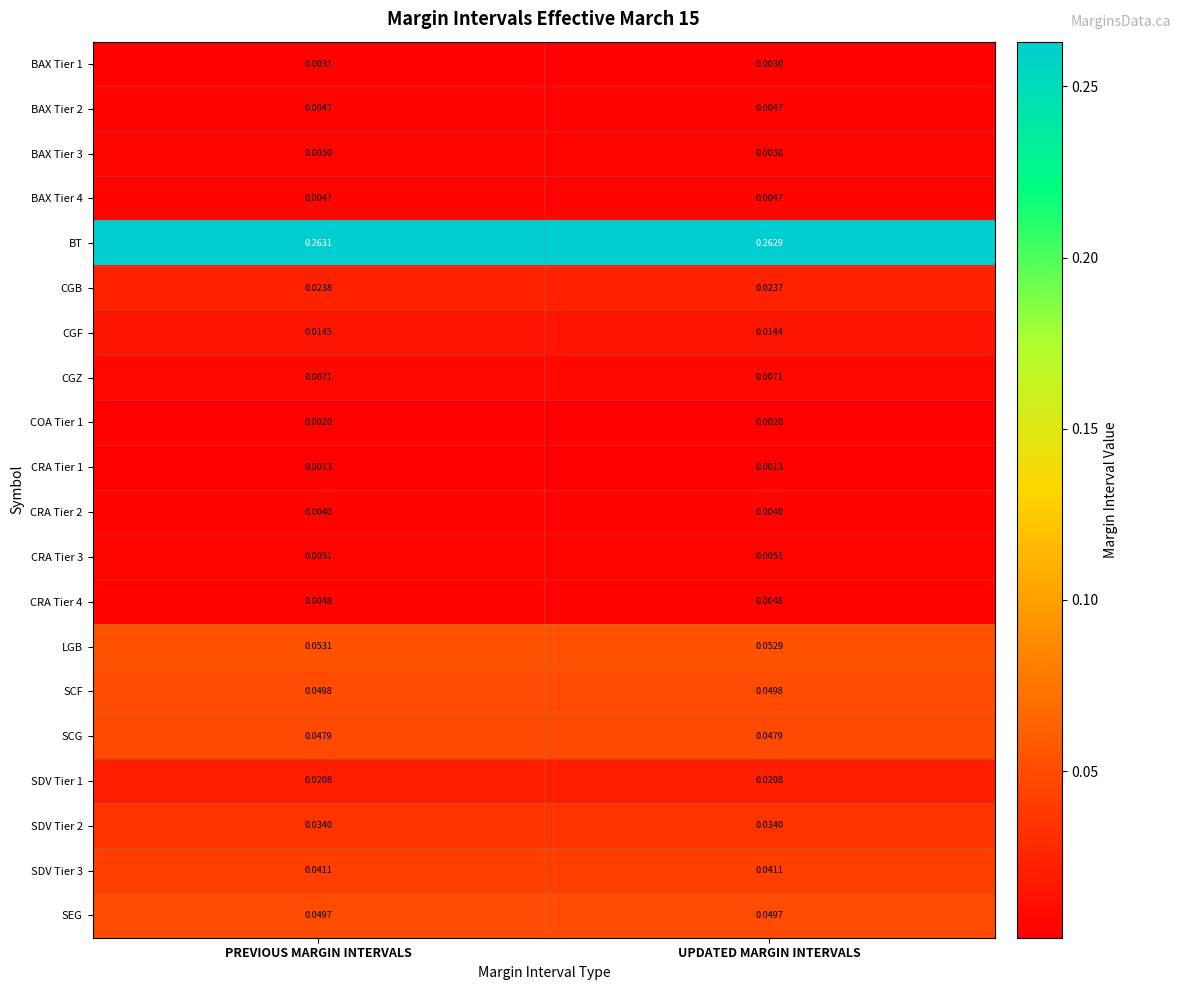

Rank the categories by BAX Tier 1 value from lowest to highest.

UPDATED MARGIN INTERVALS, PREVIOUS MARGIN INTERVALS